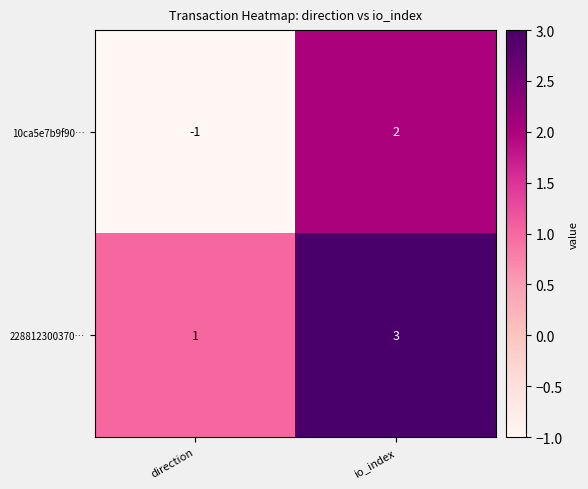

Where is 228812300370… nearest to the value 2?

direction